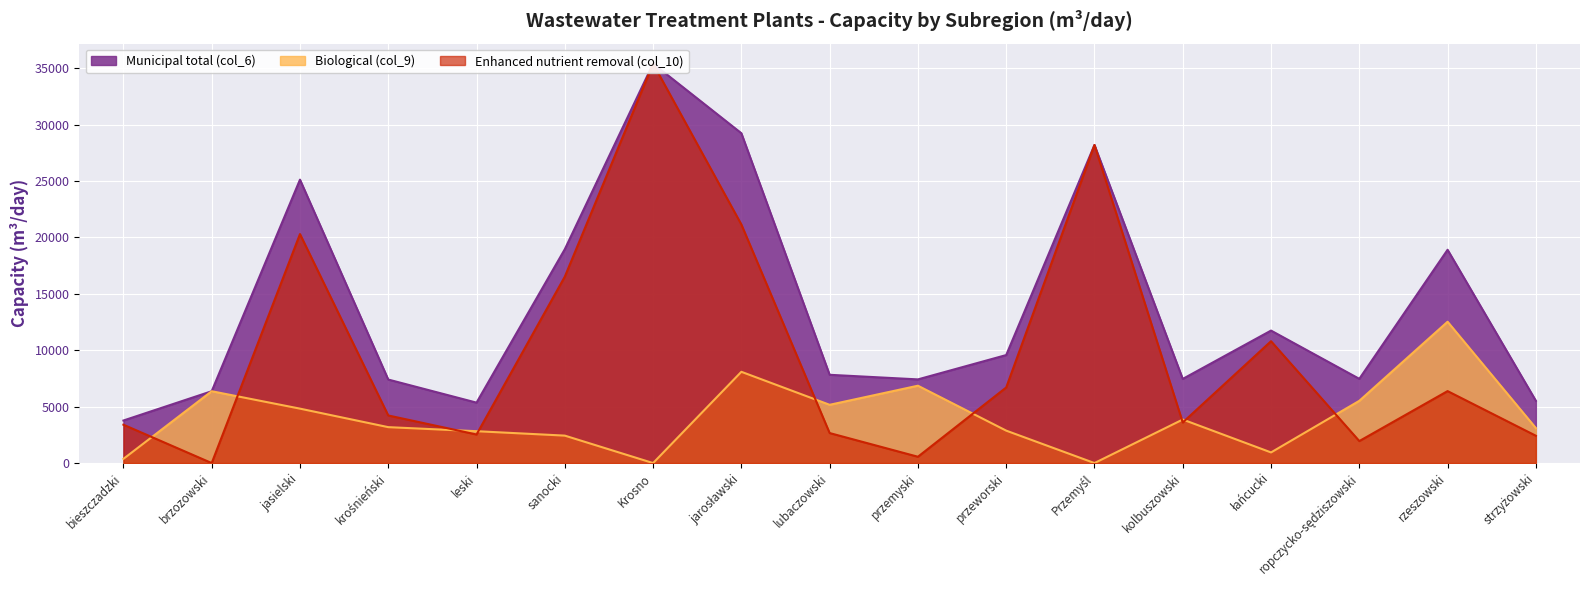

Reading left to right, extract all data points from this chart.

Municipal total (col_6): bieszczadzki=3772	brzozowski=6369	jasielski=25125	krośnieński=7404	leski=5357	sanocki=18958	Krosno=35410	jarosławski=29241	lubaczowski=7825	przemyski=7418	przeworski=9575	Przemyśl=28200	kolbuszowski=7460	łańcucki=11745	ropczycko-sędziszowski=7467	rzeszowski=18909	strzyżowski=5521
Biological (col_9): bieszczadzki=372	brzozowski=6369	jasielski=4825	krośnieński=3184	leski=2825	sanocki=2433	Krosno=0	jarosławski=8091	lubaczowski=5165	przemyski=6858	przeworski=2875	Przemyśl=0	kolbuszowski=3860	łańcucki=943	ropczycko-sędziszowski=5517	rzeszowski=12529	strzyżowski=3100
Enhanced nutrient removal (col_10): bieszczadzki=3400	brzozowski=0	jasielski=20300	krośnieński=4220	leski=2532	sanocki=16525	Krosno=35410	jarosławski=21150	lubaczowski=2660	przemyski=560	przeworski=6700	Przemyśl=28200	kolbuszowski=3600	łańcucki=10802	ropczycko-sędziszowski=1950	rzeszowski=6380	strzyżowski=2421